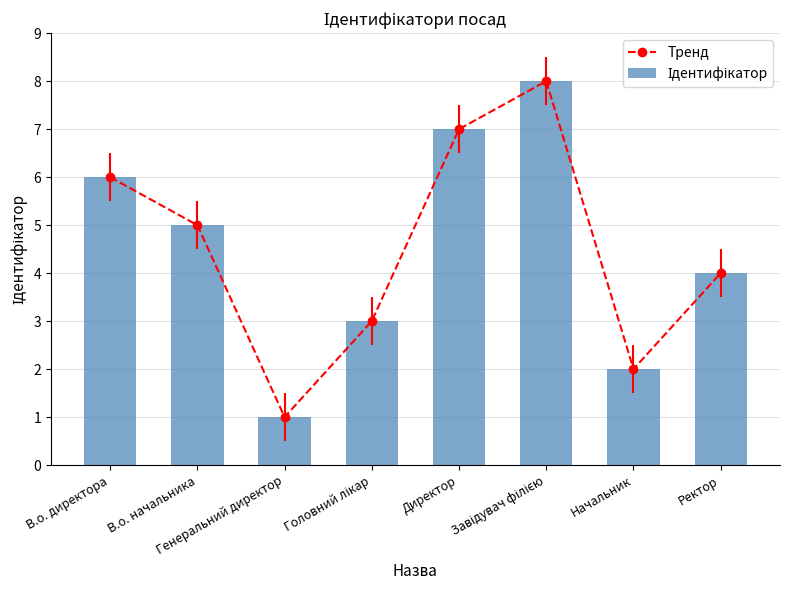

Which series has the largest range (max minus min)?

Тренд